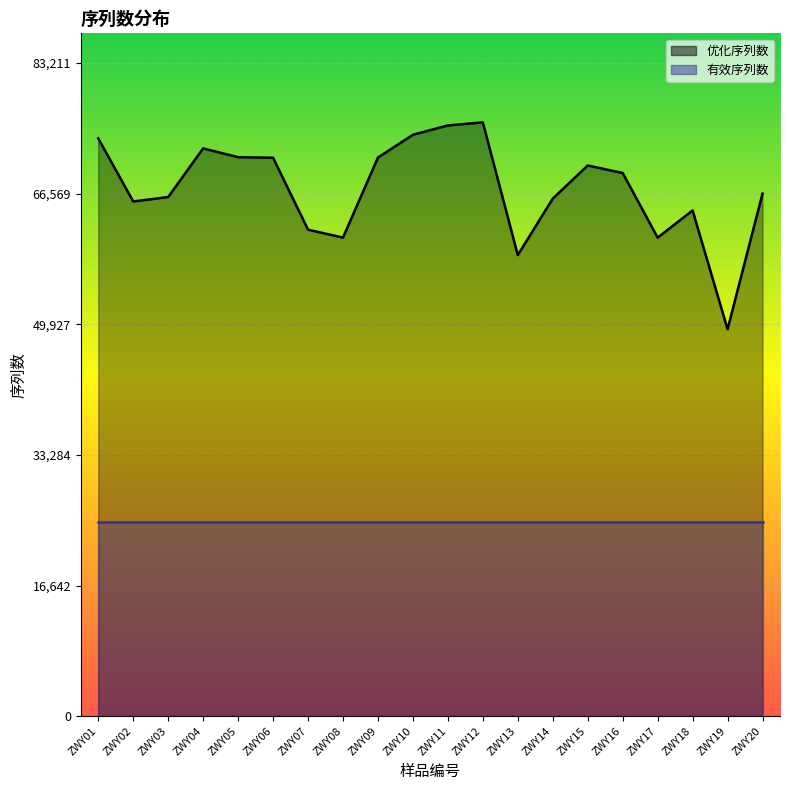

What is the maximum value shown in the chart?

75647